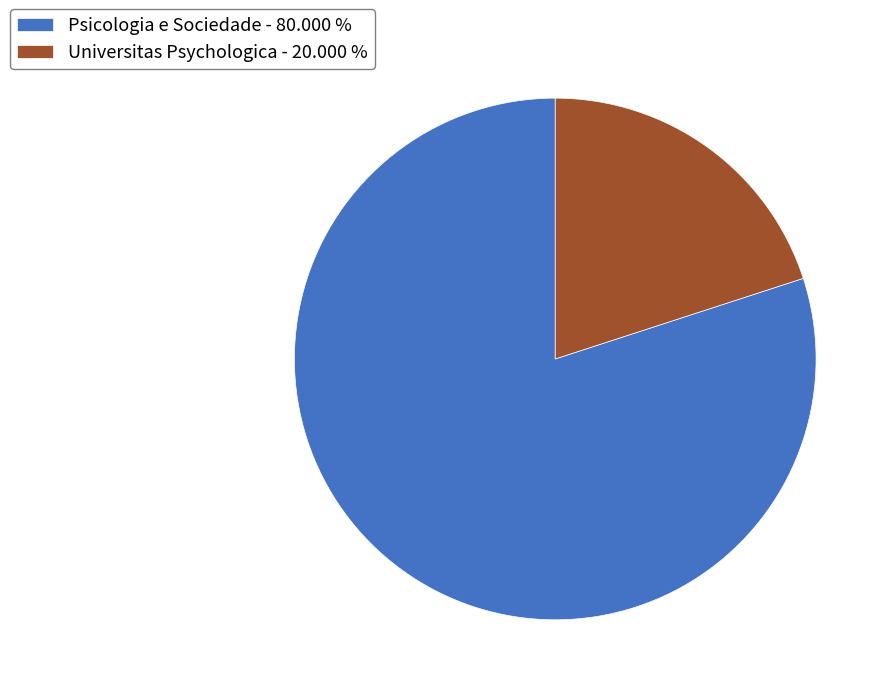

Rank the categories by value from lowest to highest.

Universitas Psychologica, Psicologia e Sociedade